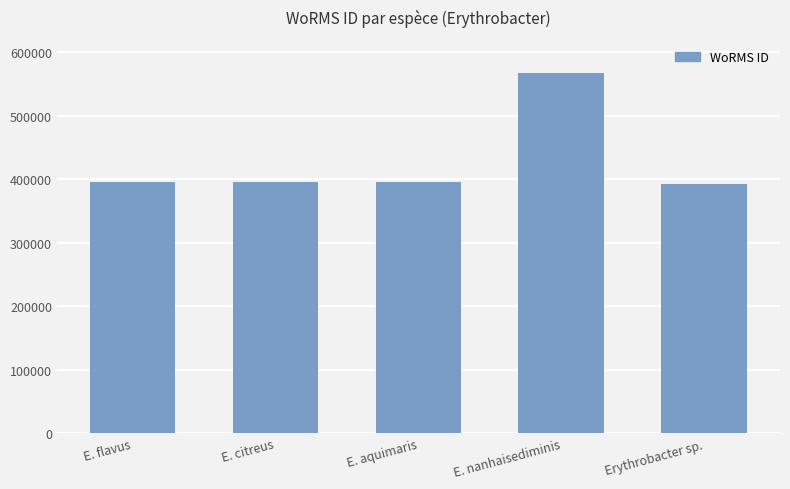

True or false: the data shows 142235 at E. aquimaris.

False